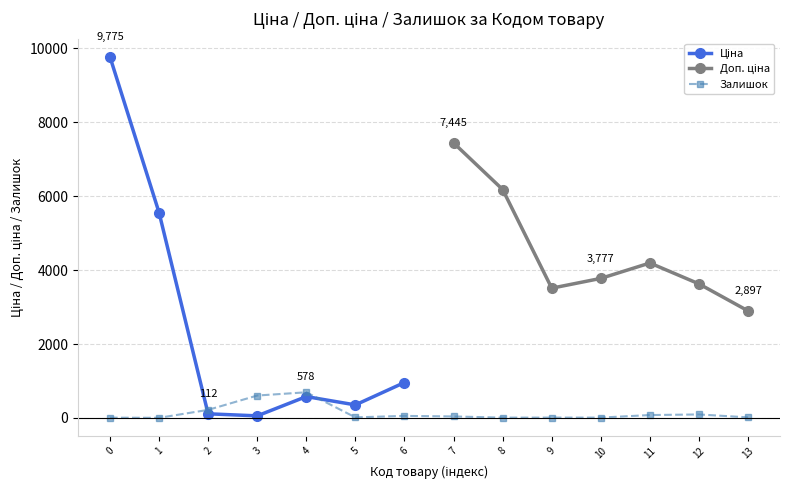

How many interior local peaks does the Залишок series have?

3